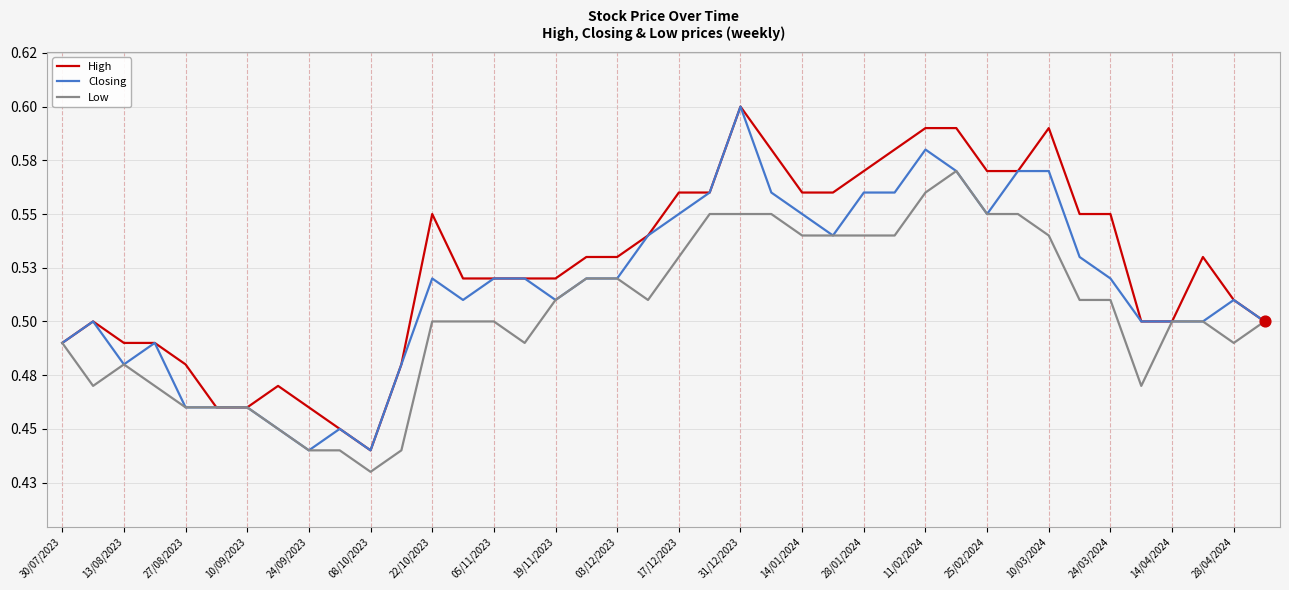

At how many categories does at least one series exceed 0?

40